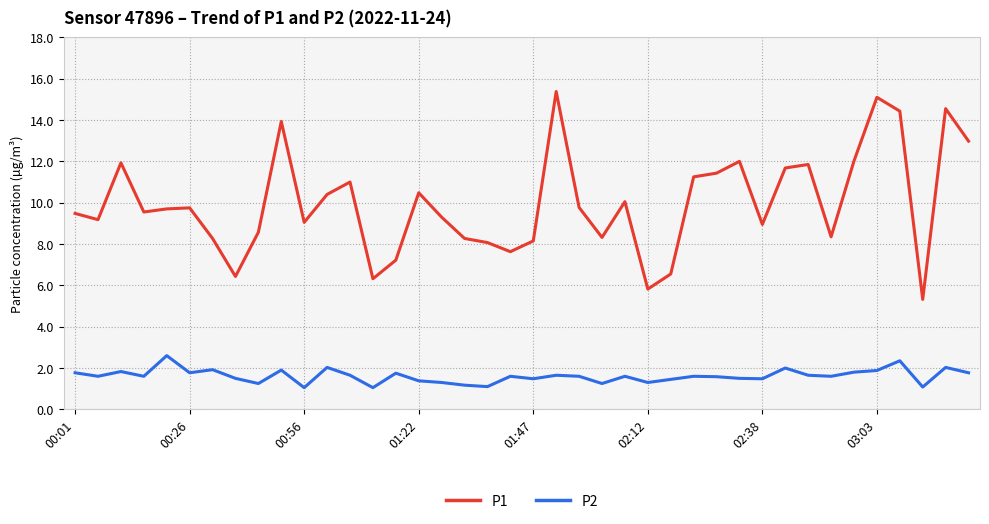

What is the maximum value shown in the chart?

15.4